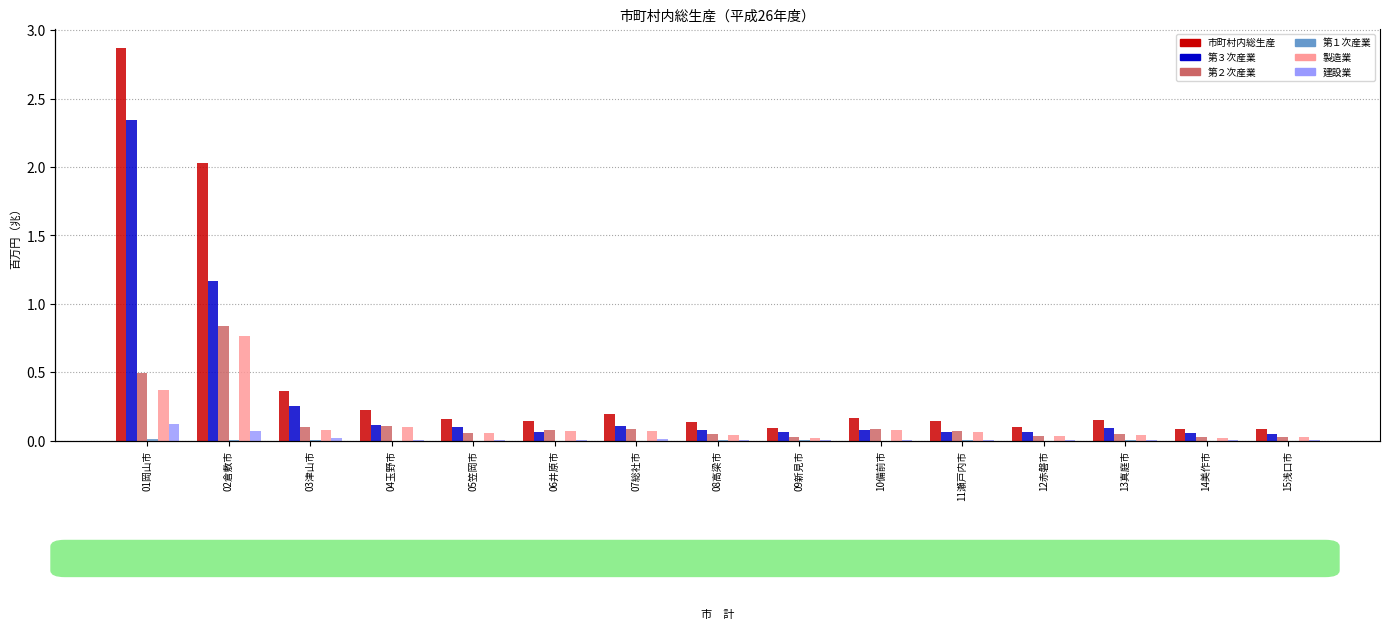

What is the maximum value shown in the chart?

2.9